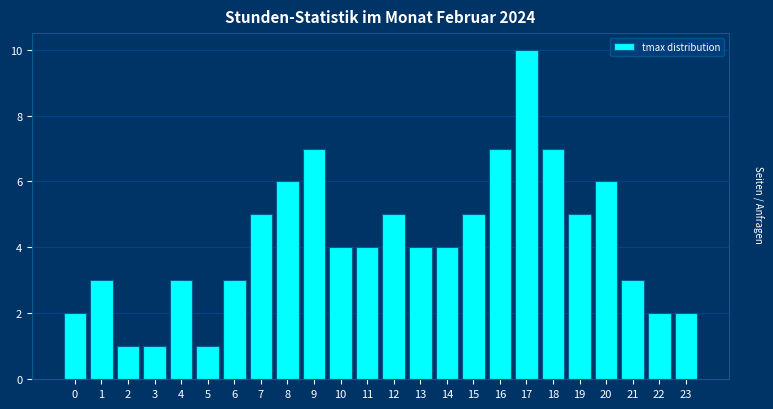

Reading right to left, transcribe all the data shown in this chart.

23=2	22=2	21=3	20=6	19=5	18=7	17=10	16=7	15=5	14=4	13=4	12=5	11=4	10=4	9=7	8=6	7=5	6=3	5=1	4=3	3=1	2=1	1=3	0=2